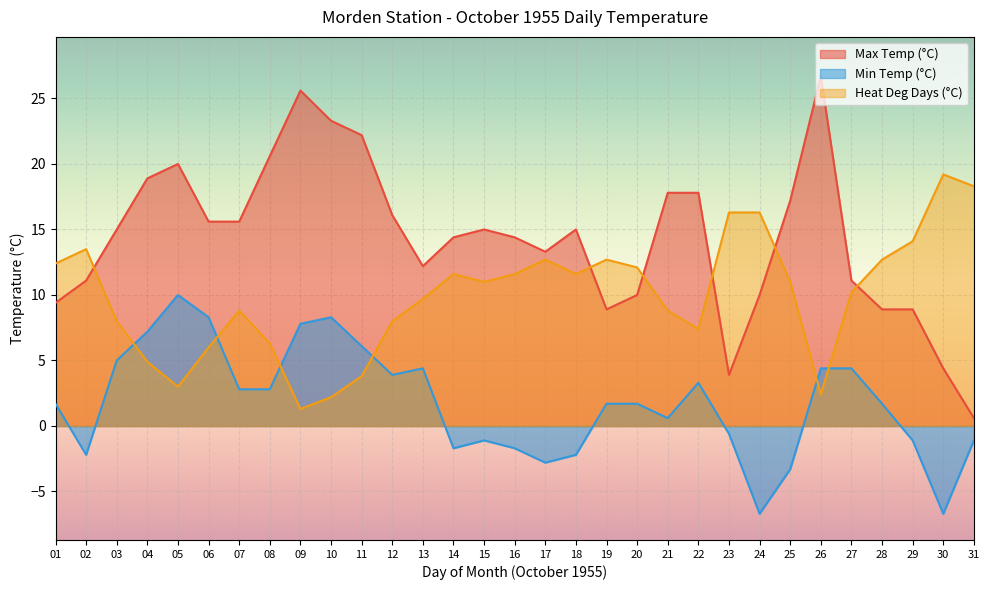

Rank the categories by Heat Deg Days (°C) value from lowest to highest.

09, 10, 26, 05, 11, 04, 06, 08, 22, 03, 12, 07, 21, 13, 27, 15, 25, 14, 16, 18, 20, 01, 17, 19, 28, 02, 29, 23, 24, 31, 30